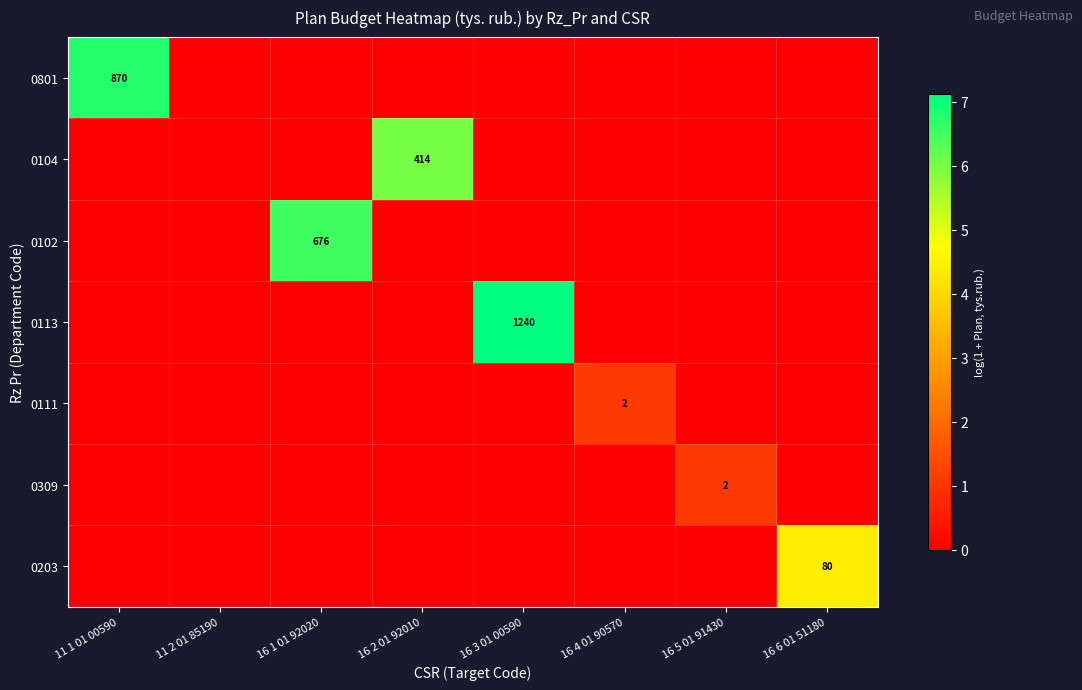

Which series has the largest range (max minus min)?

0113